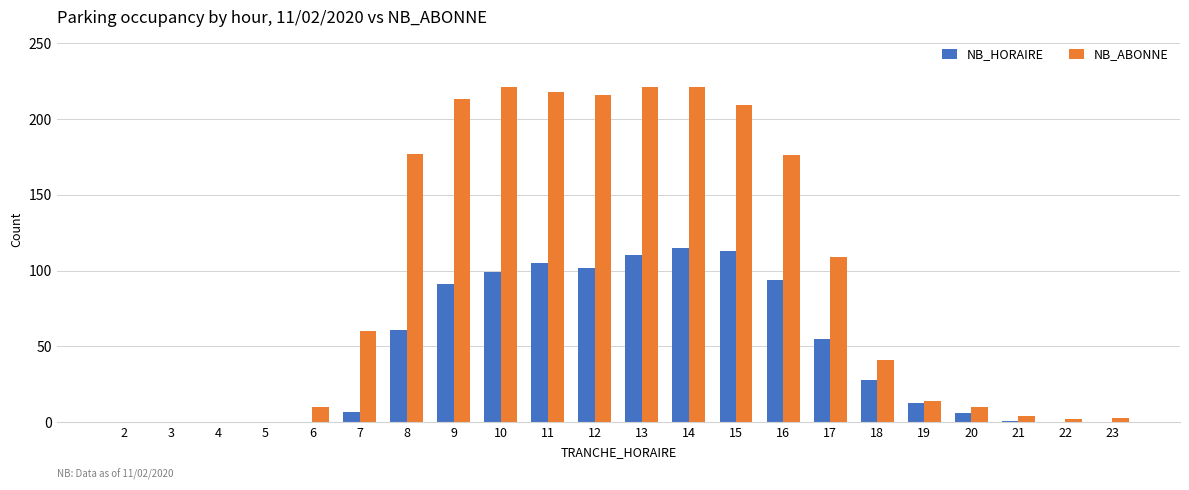

The value of NB_ABONNE at 9 is 213. True or false?

True